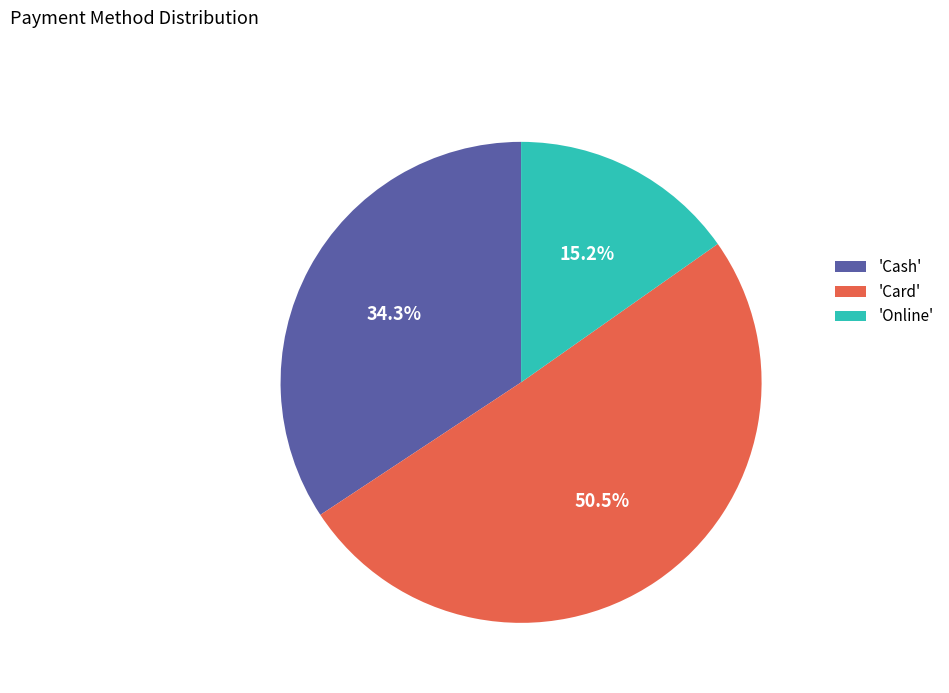

What is the smallest slice in the pie chart?

'Online'